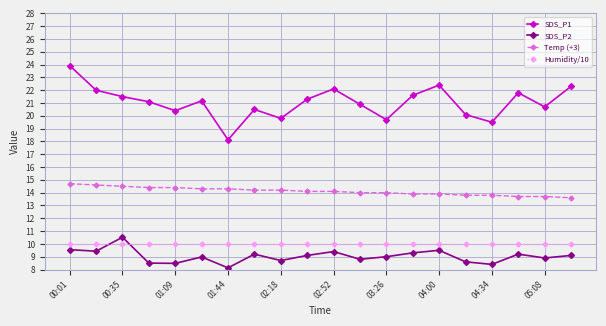

True or false: SDS_P2 and Temp (+3) intersect in this chart.

False